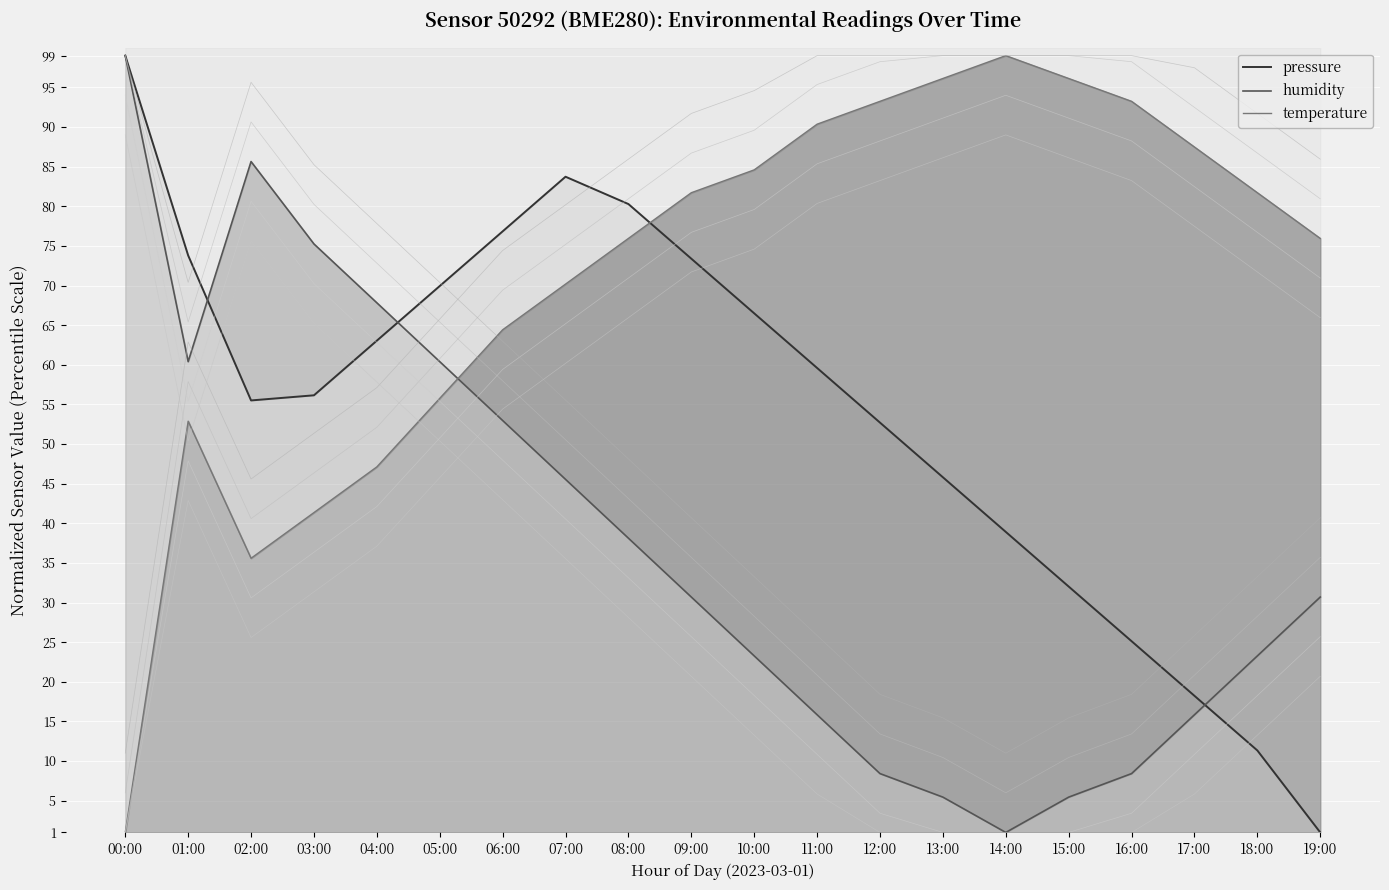

Rank the series by their average value, from highest to lowest.

temperature, pressure, humidity